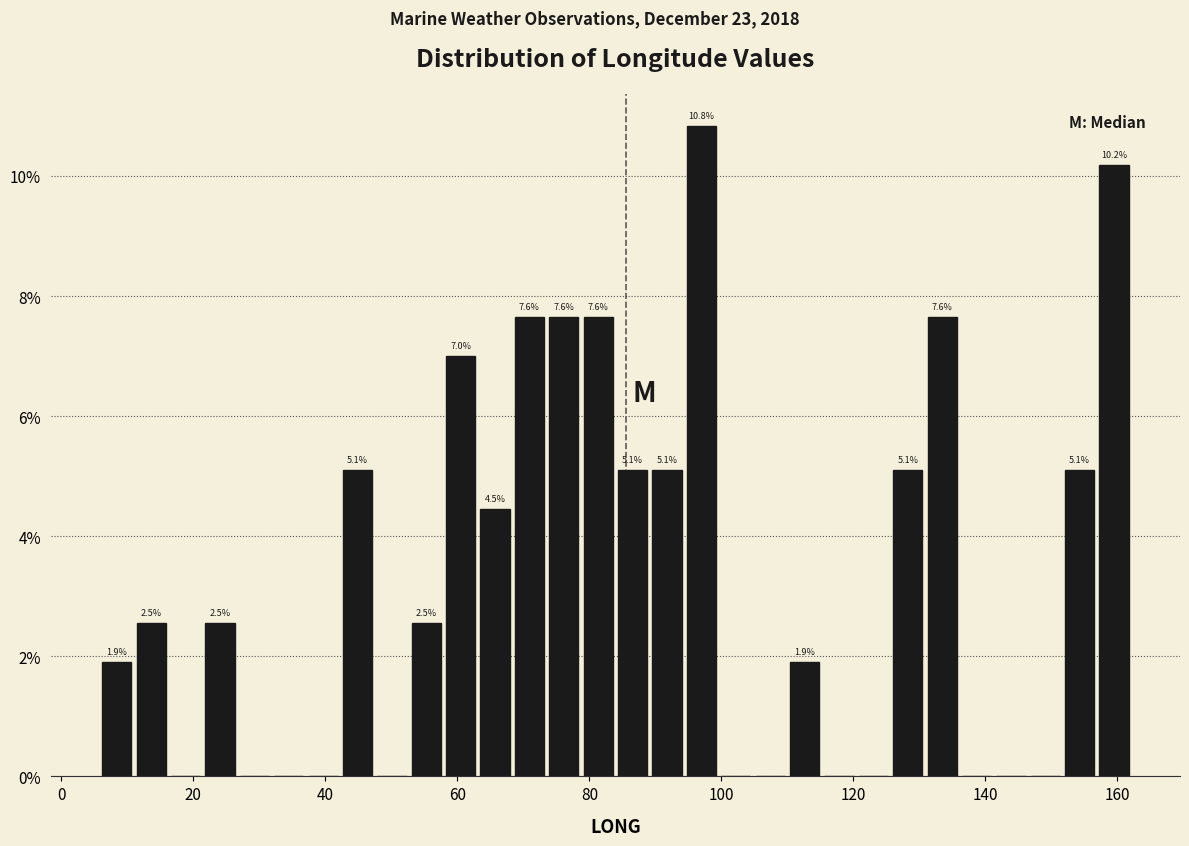

Around what value on the x-axis is the tallest bar? Give the approximate position of its centre, as read against the axis.

96